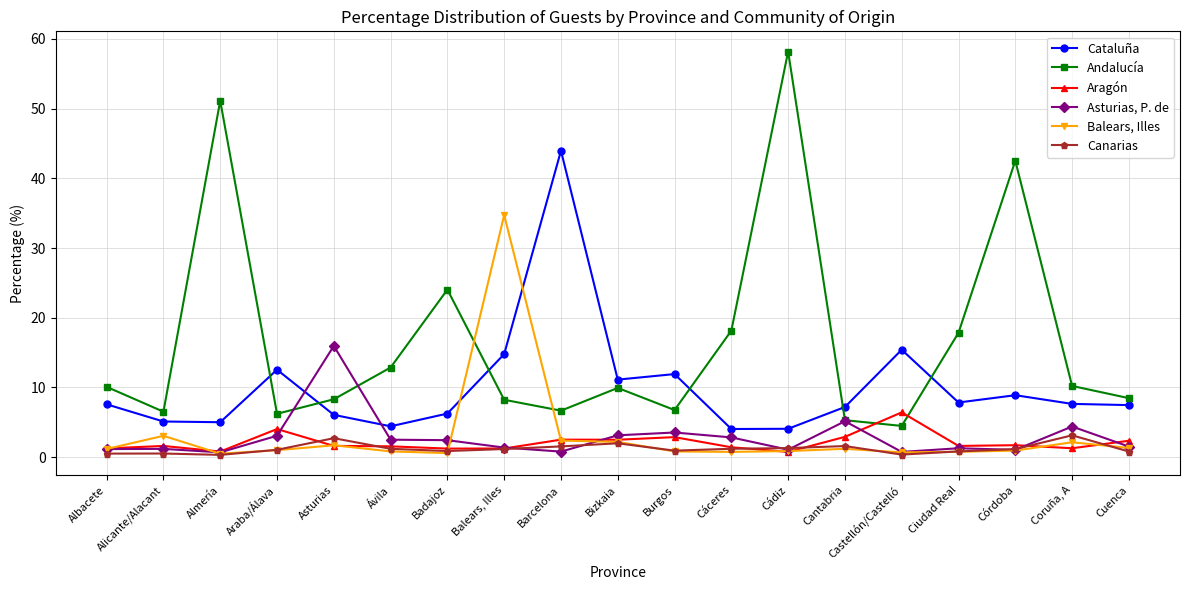

What is the greatest value displayed?

58.2